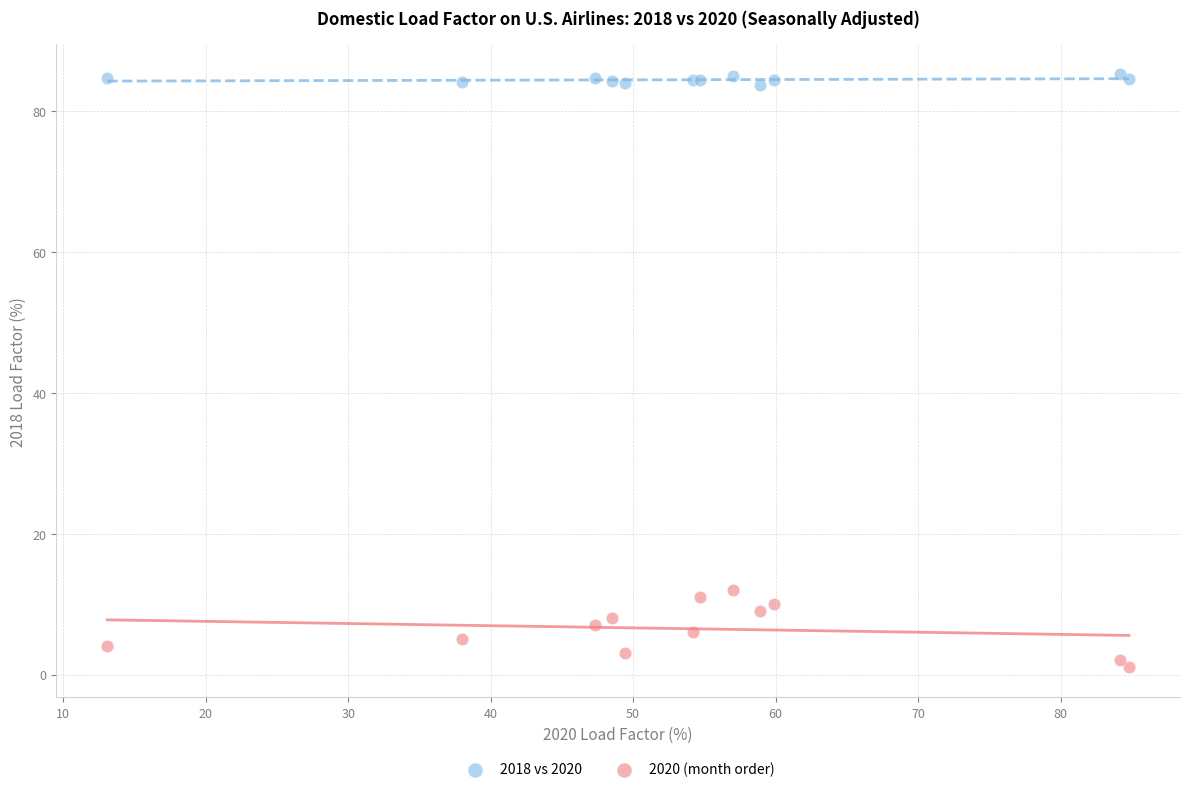

Which series has the widest spread of Y values?

2020 (month order)